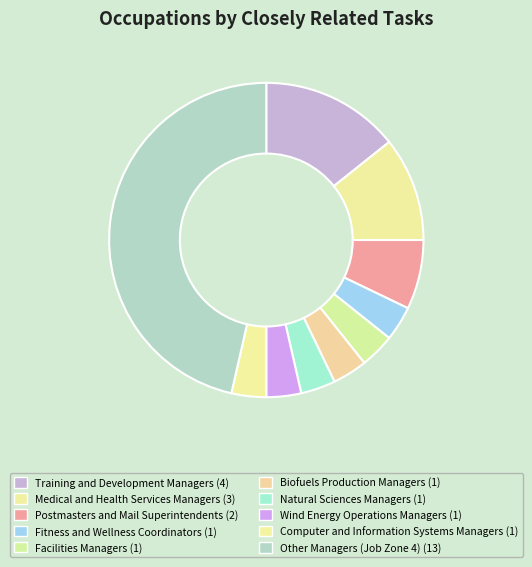

What is the change in value from Postmasters and Mail Superintendents to Wind Energy Operations Managers?

-1